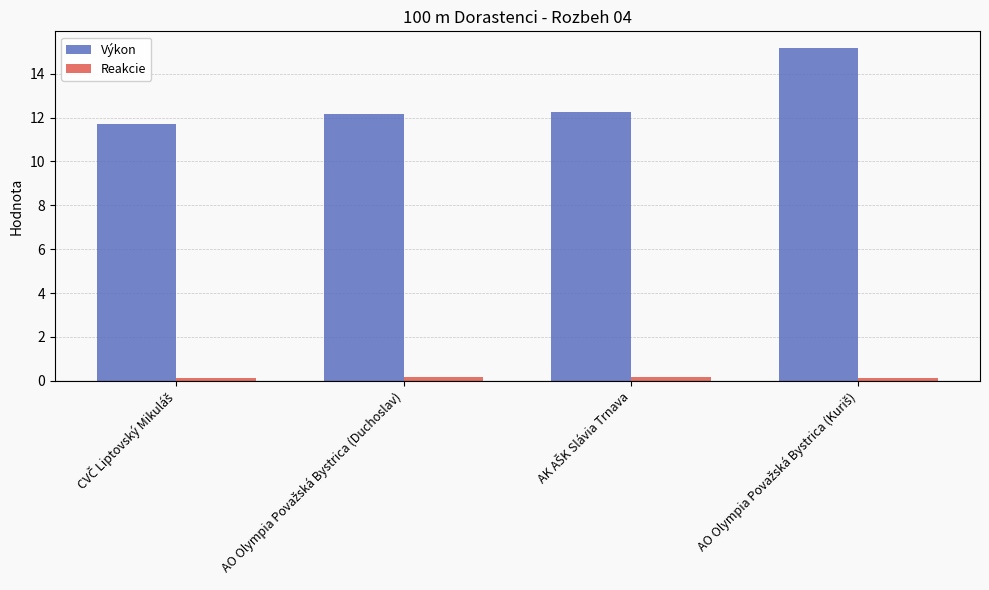

What are all the series names shown in the legend?

Výkon, Reakcie